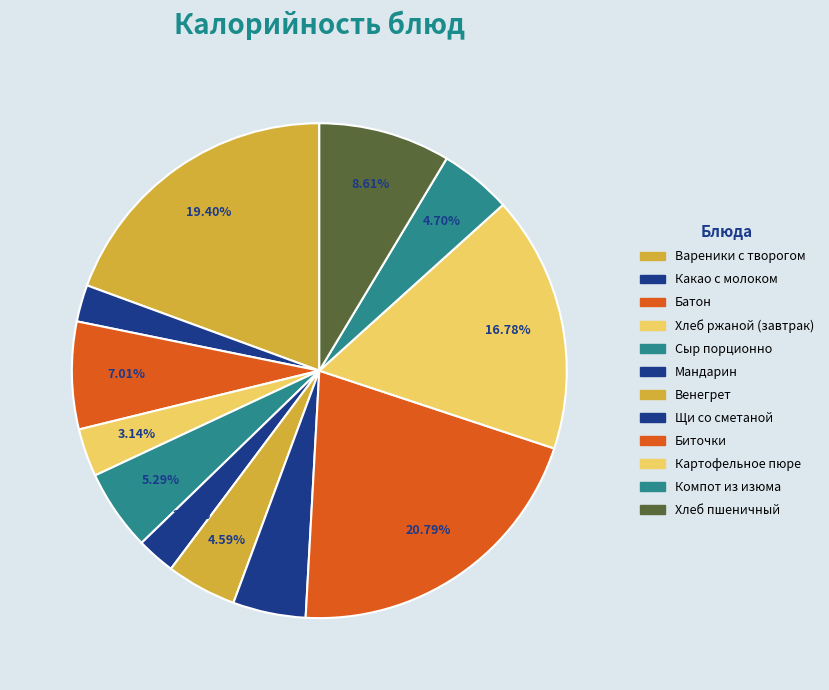

Does Щи со сметаной account for over 50% of the chart?

No